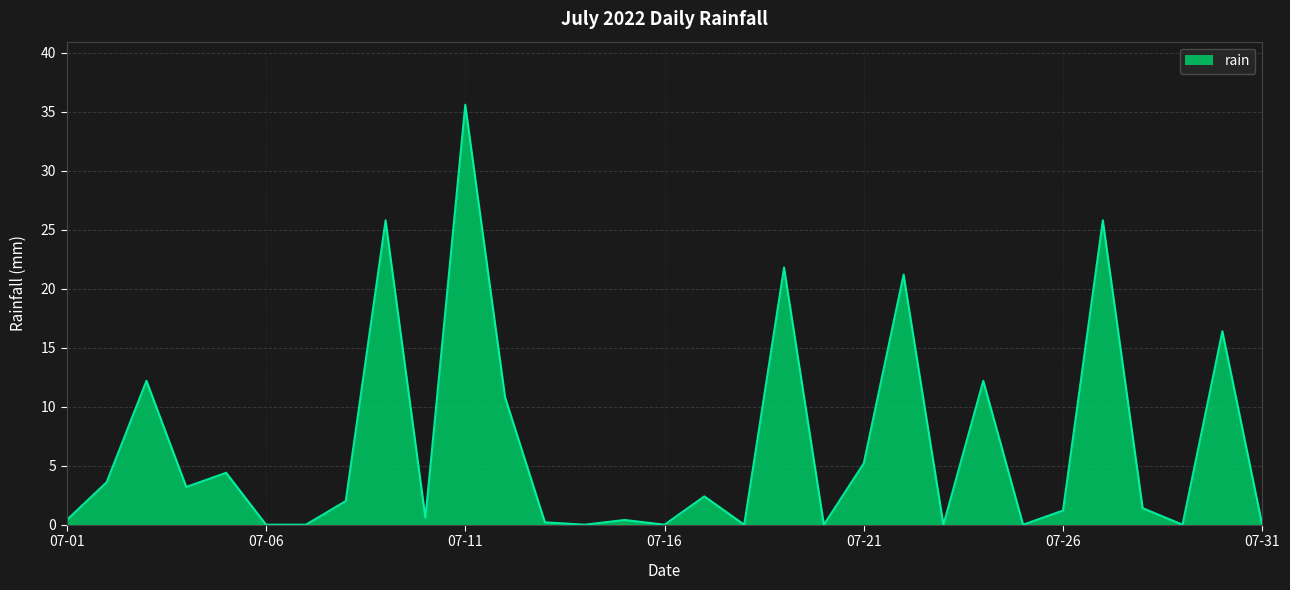

How many categories are shown in the chart?

31